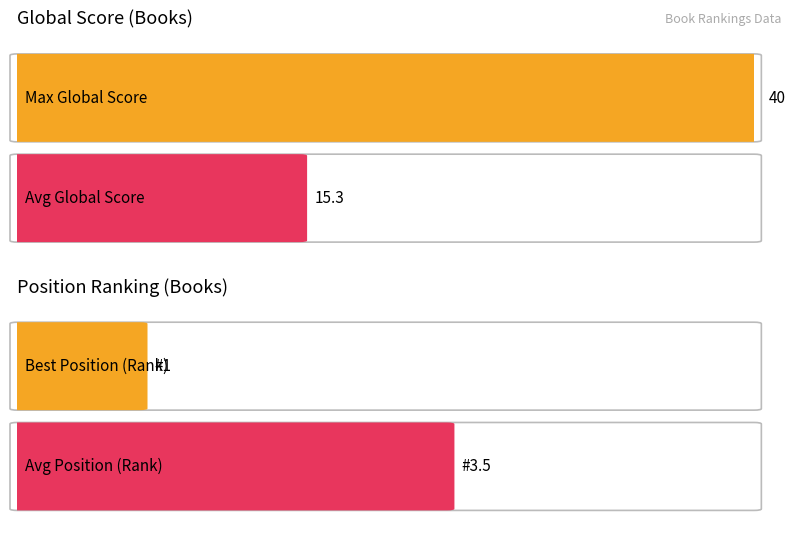

Count the number of data series in this chart.

2